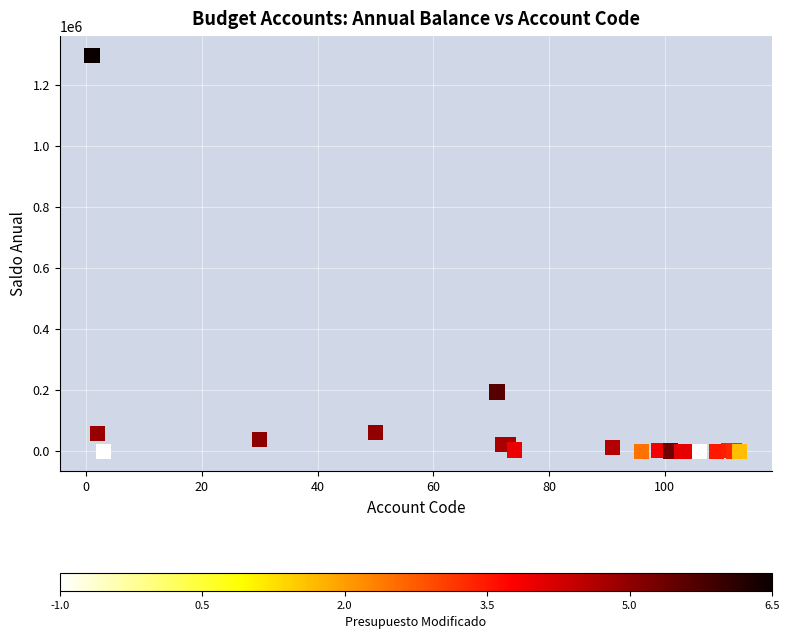

What Y value in the scatter plot is closest to 647116?

194054.4